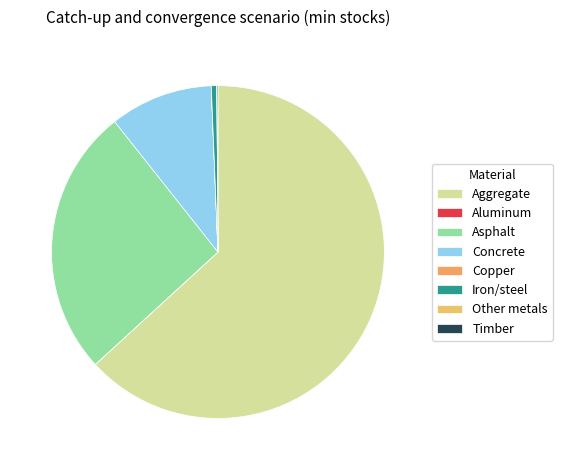

To the nearest percent, what is the difference between the largest and smallest slice percentages?

63%